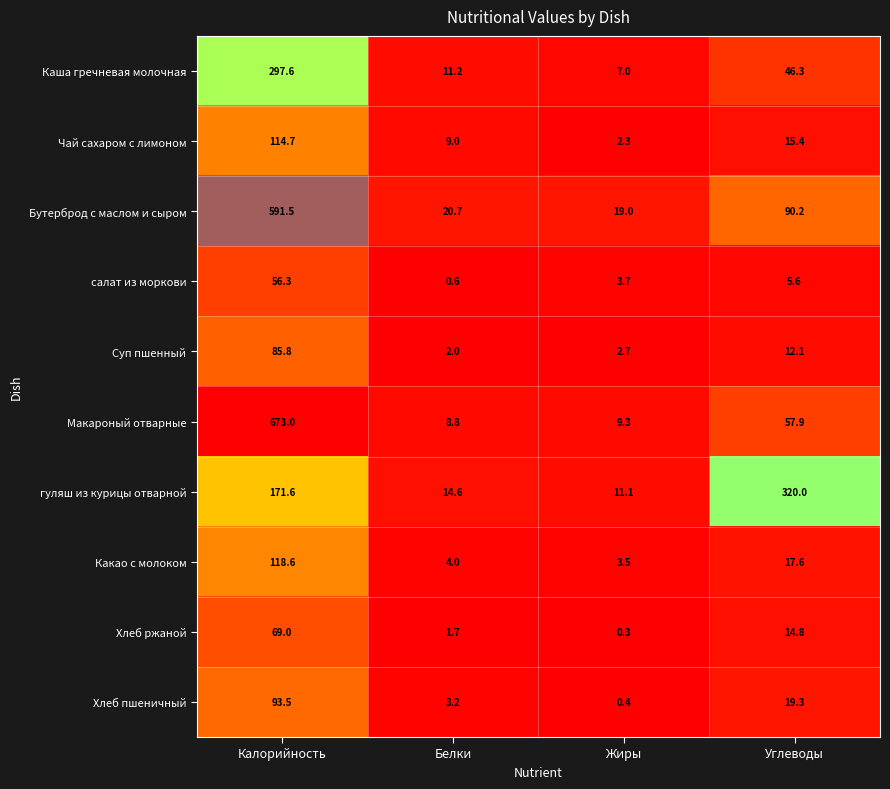

How many data points in Хлеб пшеничный are less than 19?

2